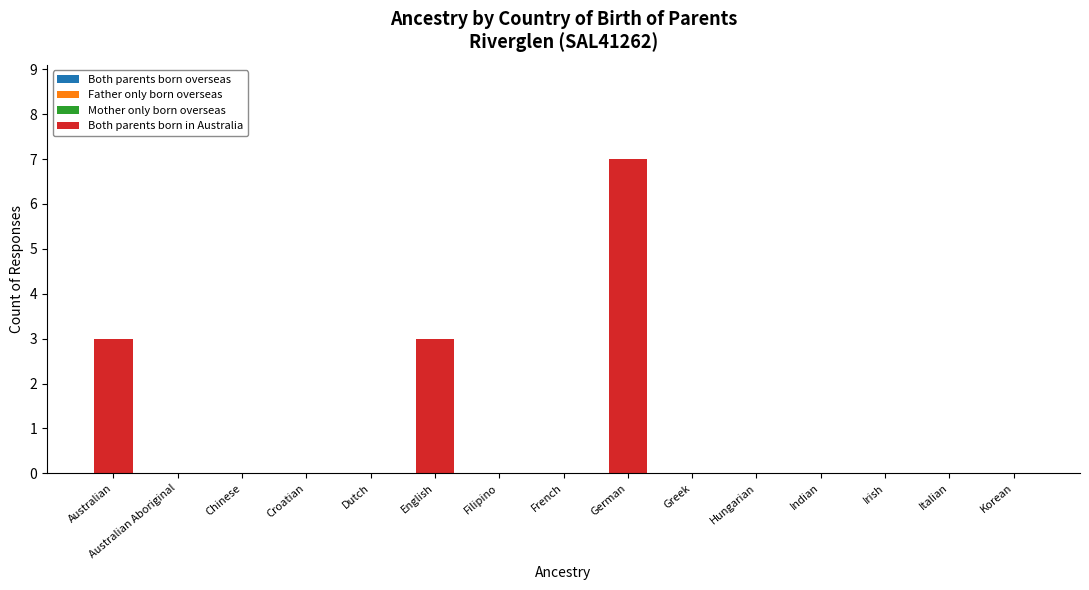

True or false: the data shows 0 at Greek.

True